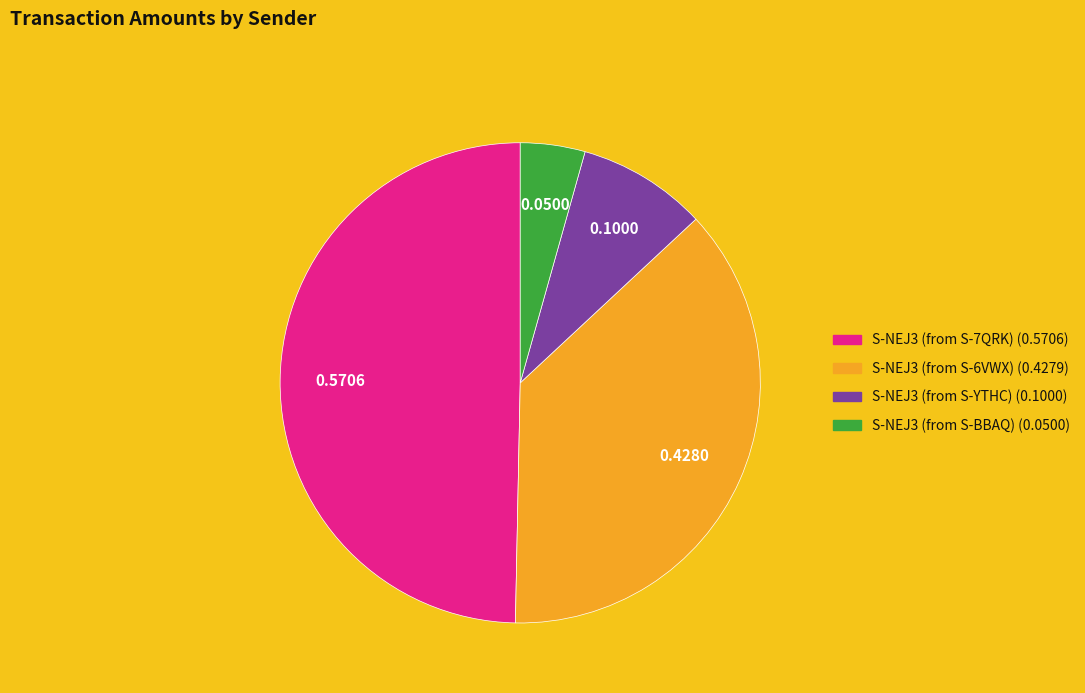

Rank the categories by value from highest to lowest.

S-NEJ3 (from S-7QRK), S-NEJ3 (from S-6VWX), S-NEJ3 (from S-YTHC), S-NEJ3 (from S-BBAQ)